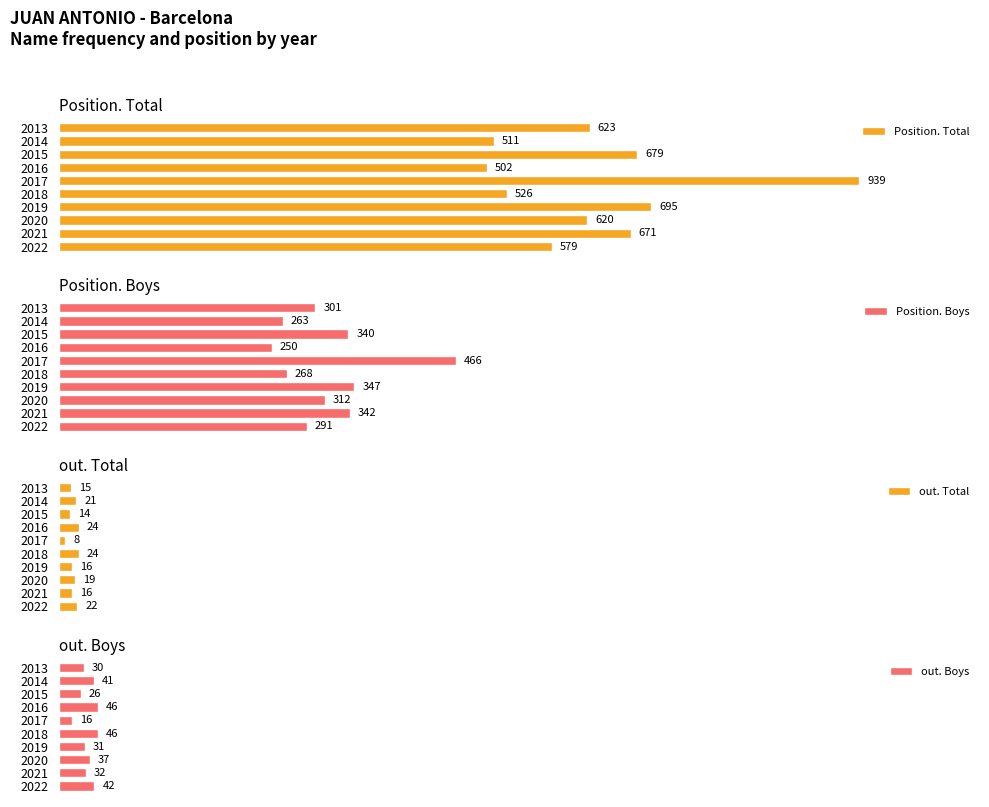

Rank the categories by Position. Total value from highest to lowest.

2017, 2019, 2015, 2021, 2013, 2020, 2022, 2018, 2014, 2016